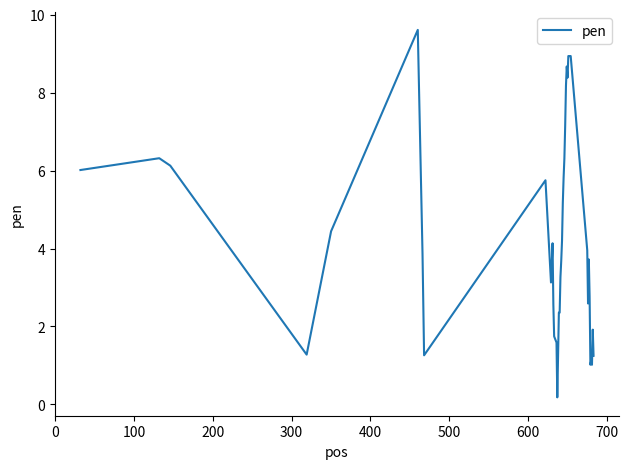

What is the greatest value displayed?

9.6